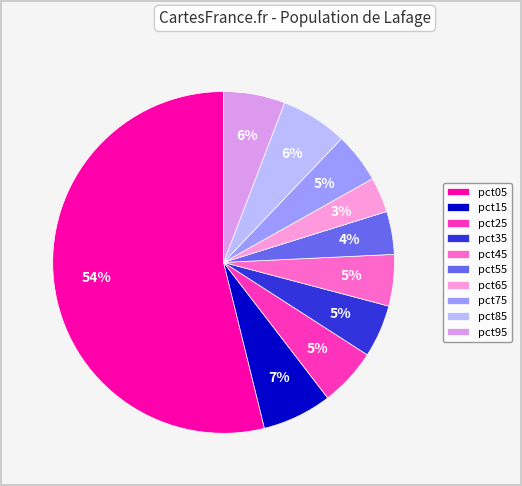

Is pct05 the majority of the pie?

Yes